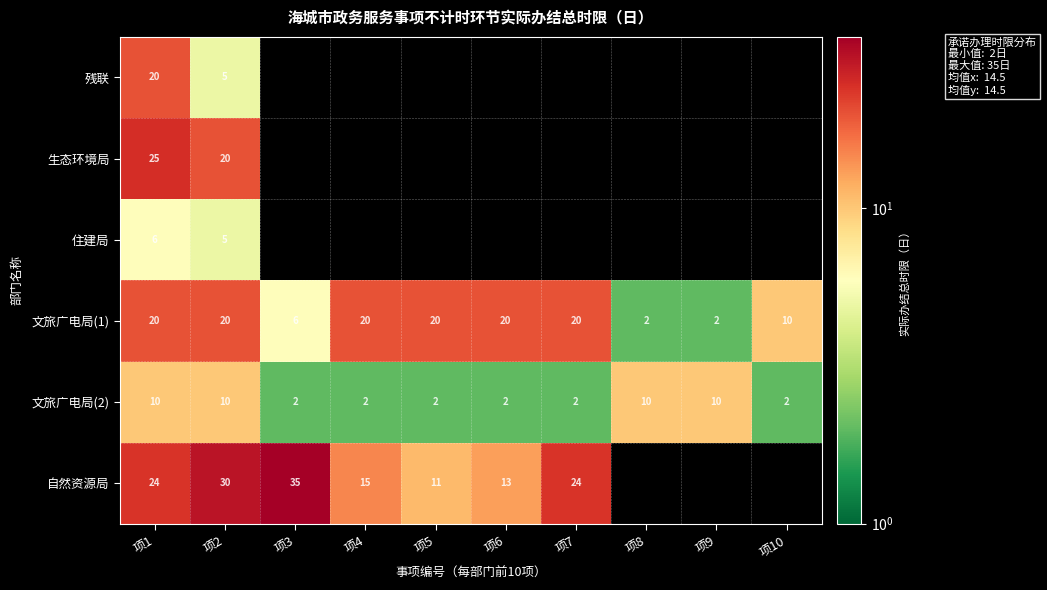

True or false: 生态环境局 has a value of 11 at 项2.

False